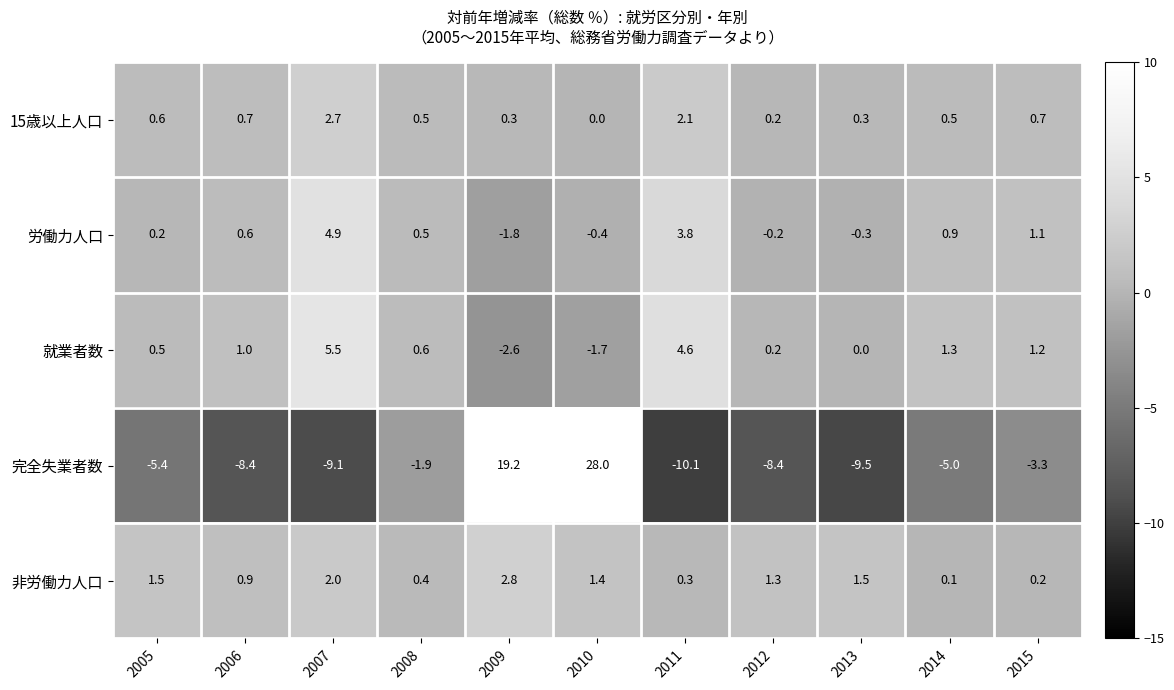

At 2007, list the series in order from smallest to largest.

完全失業者数, 非労働力人口, 15歳以上人口, 労働力人口, 就業者数